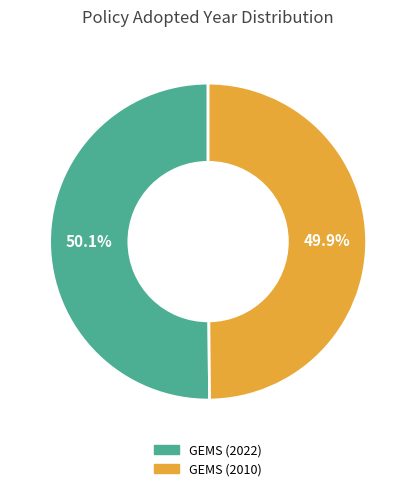

Does any single category account for the majority?

Yes